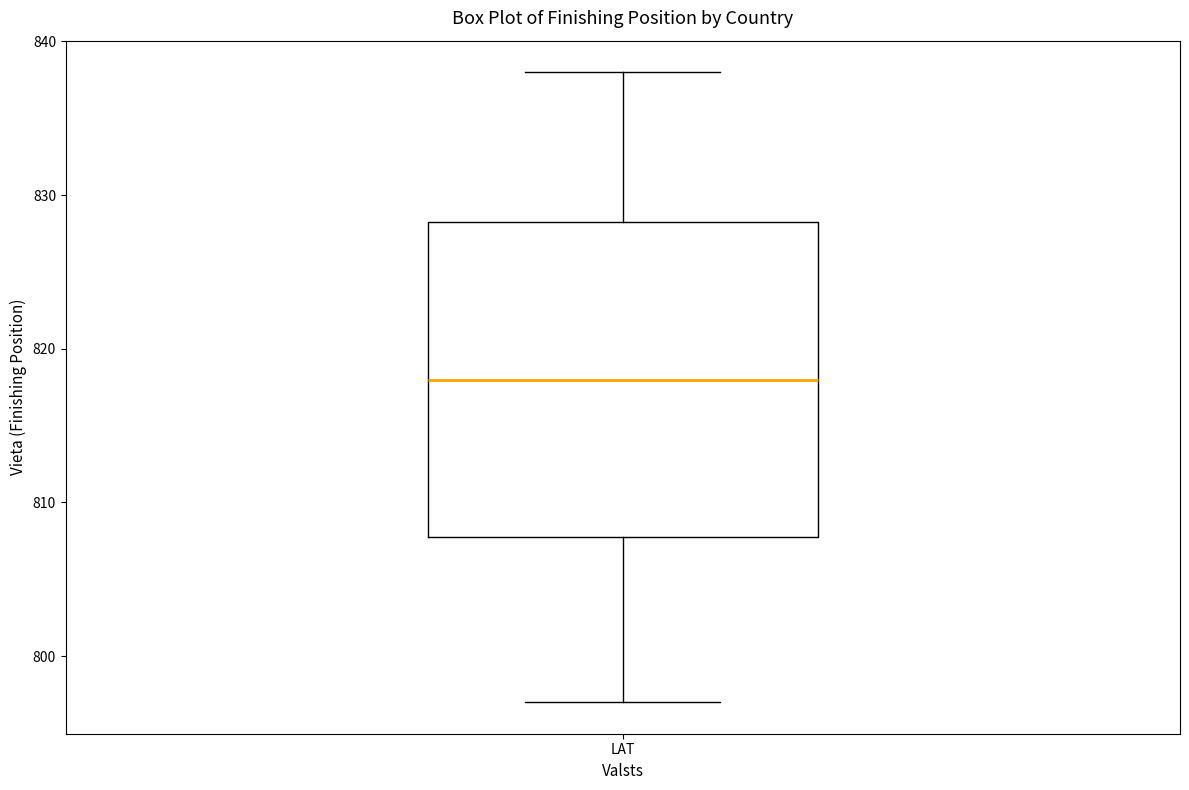

Where is the lower edge of the box for LAT on the y-axis? The values are not printed on the chart, so give them approximately, as read against the axis.

808